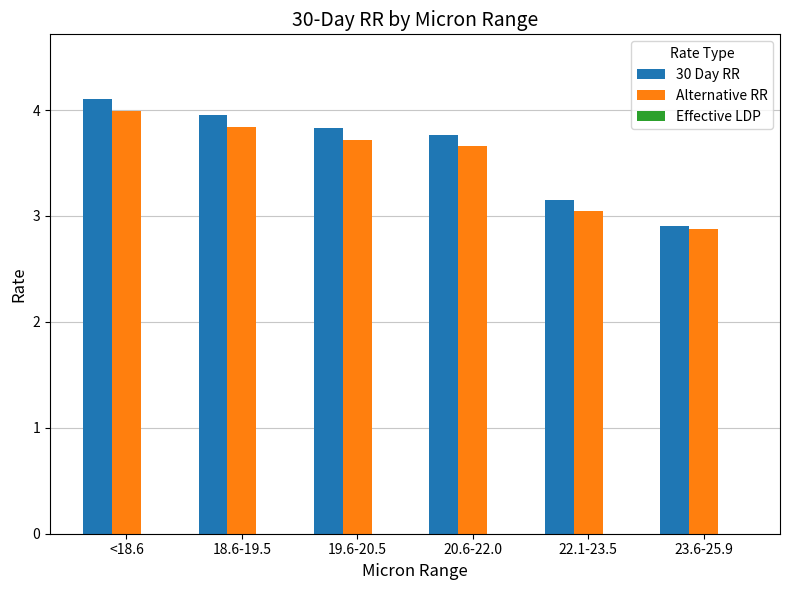

How many bars are there in each group?

2